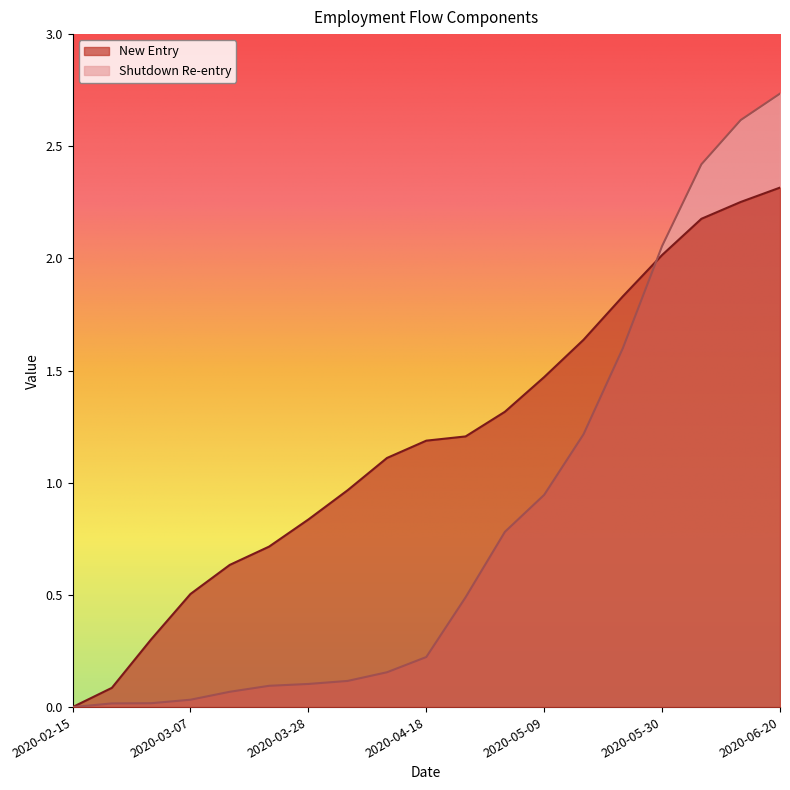

Which series ends up on top after the final intersection of New Entry and Shutdown Re-entry?

Shutdown Re-entry